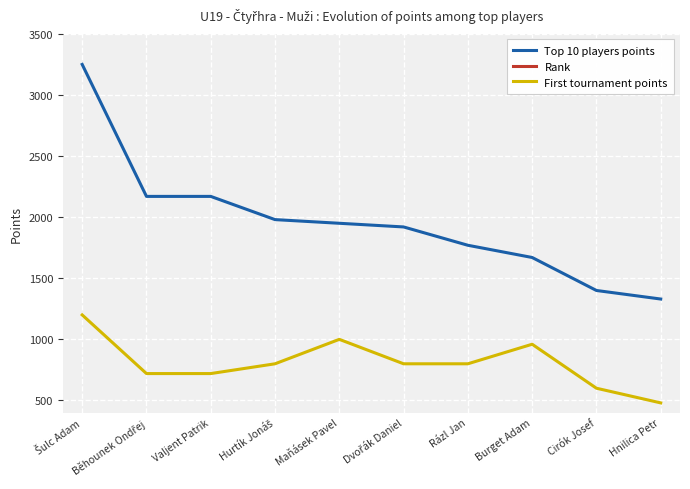

What is the difference between the highest and lowest values at Cirók Josef?

1389